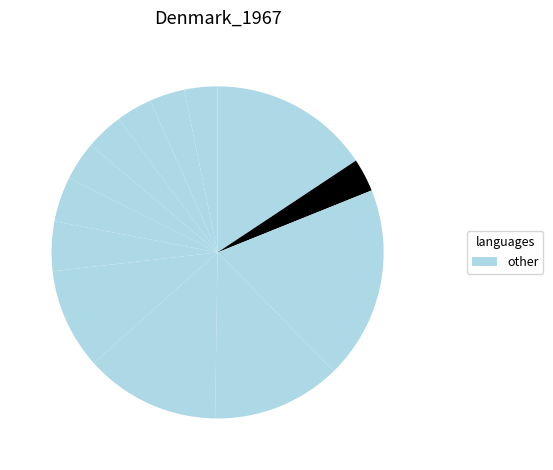

How many segments does this pie chart have?

13